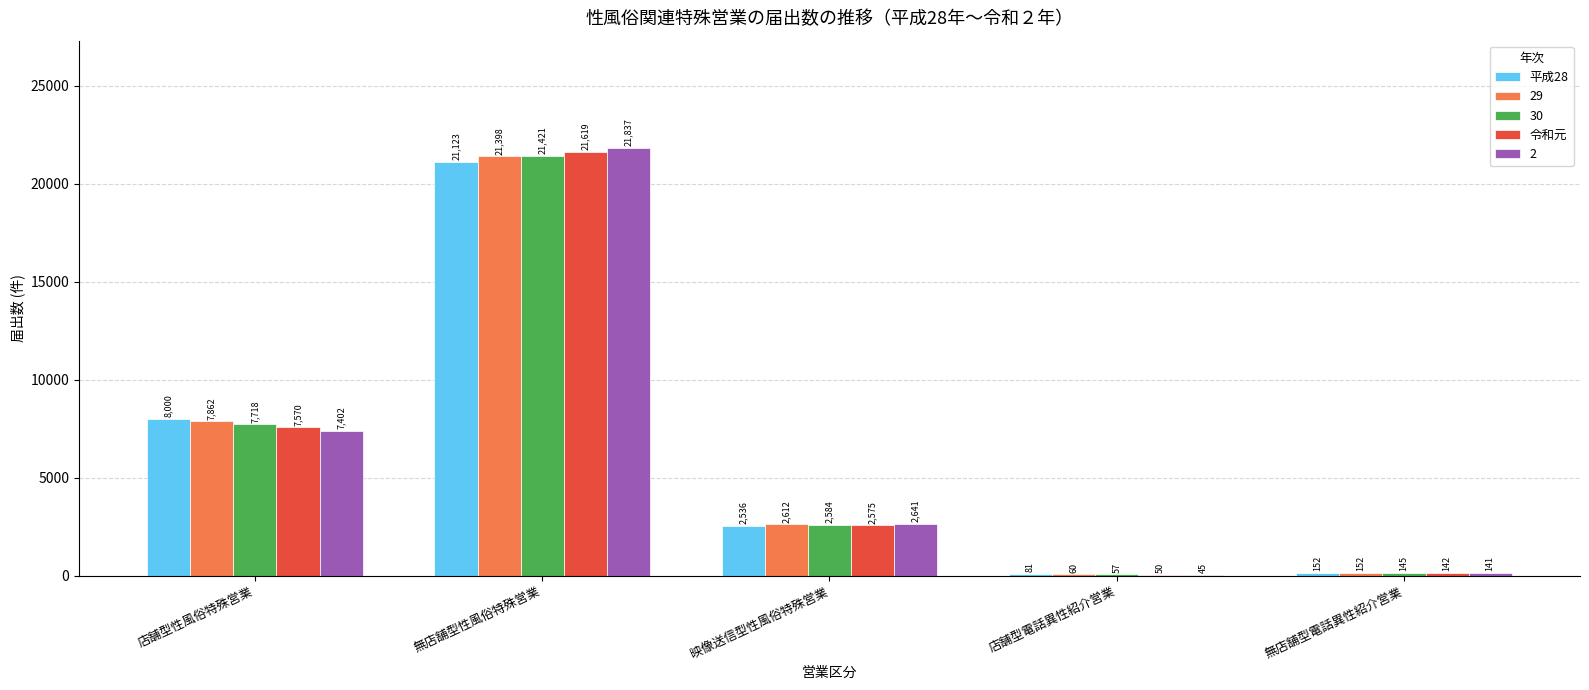

True or false: 令和元 has a value of 7570 at 店舗型性風俗特殊営業.

True